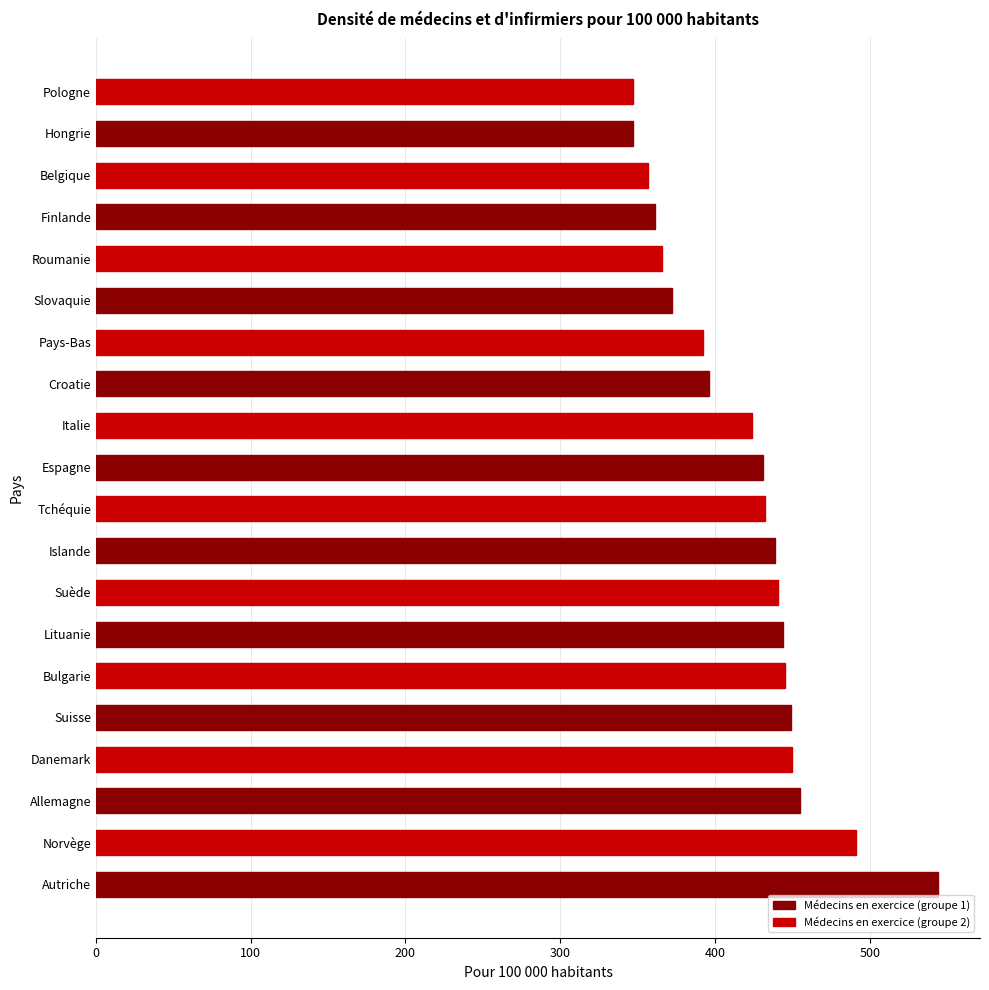

What is the maximum value shown in the chart?

544